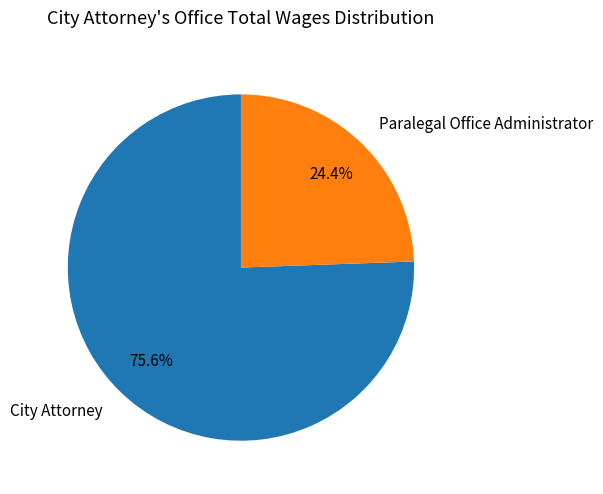

What is the total percentage of City Attorney and Paralegal Office Administrator?

100.0%